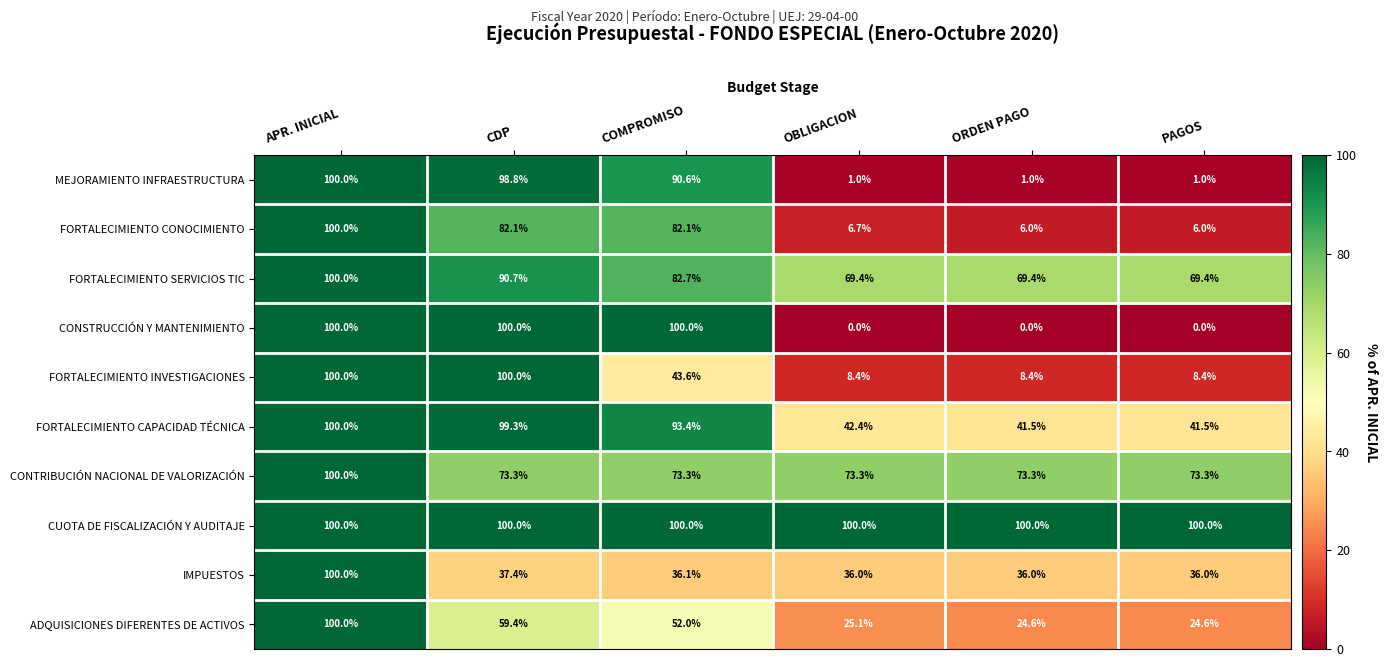

What is the total value across all series at PAGOS?

360.2